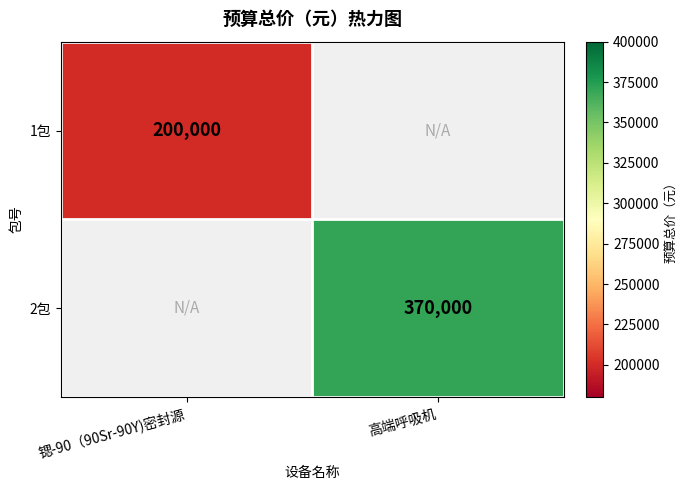

The value of 1包 at 锶-90（90Sr-90Y)密封源 is 200000. True or false?

True